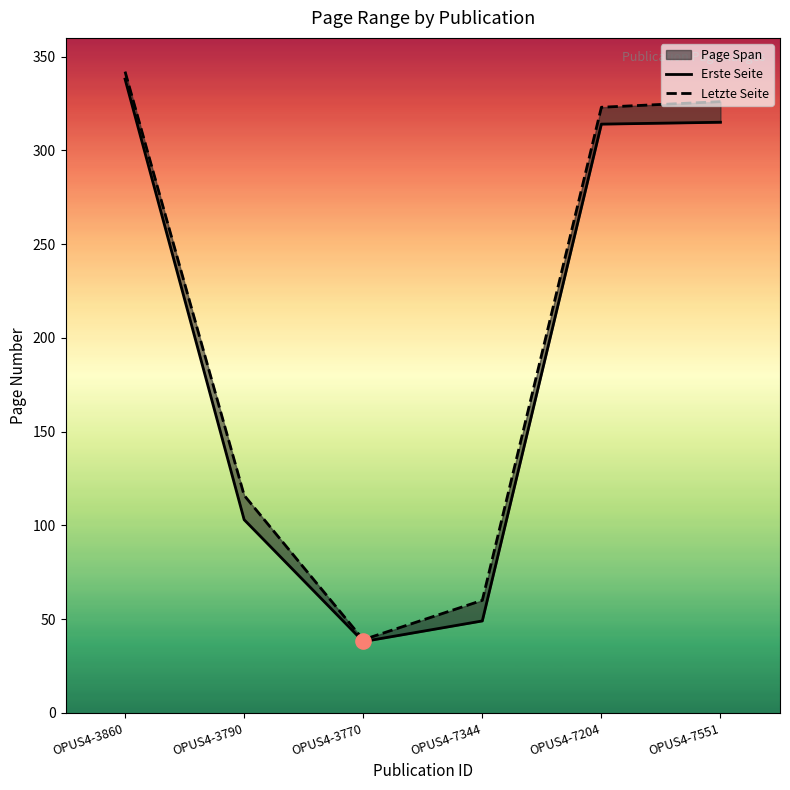

What are all the series names shown in the legend?

Erste Seite, Letzte Seite